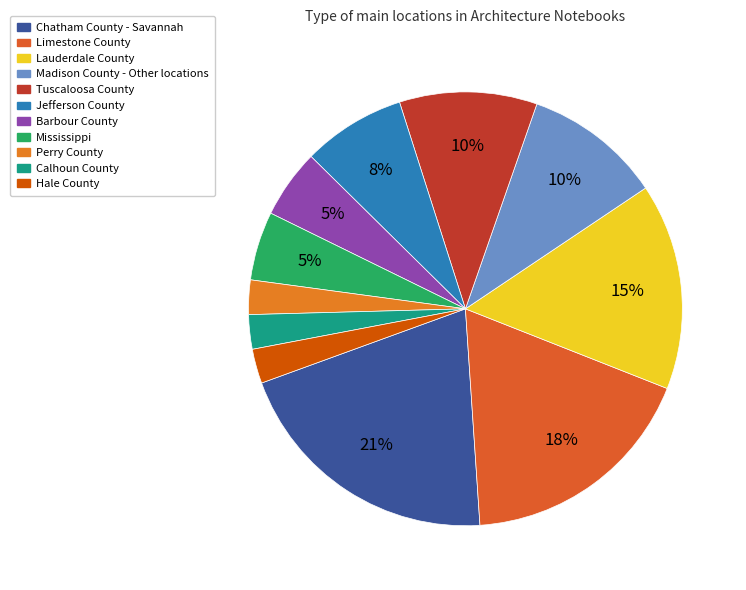

To the nearest percent, what percentage of the pie is Barbour County?

5%